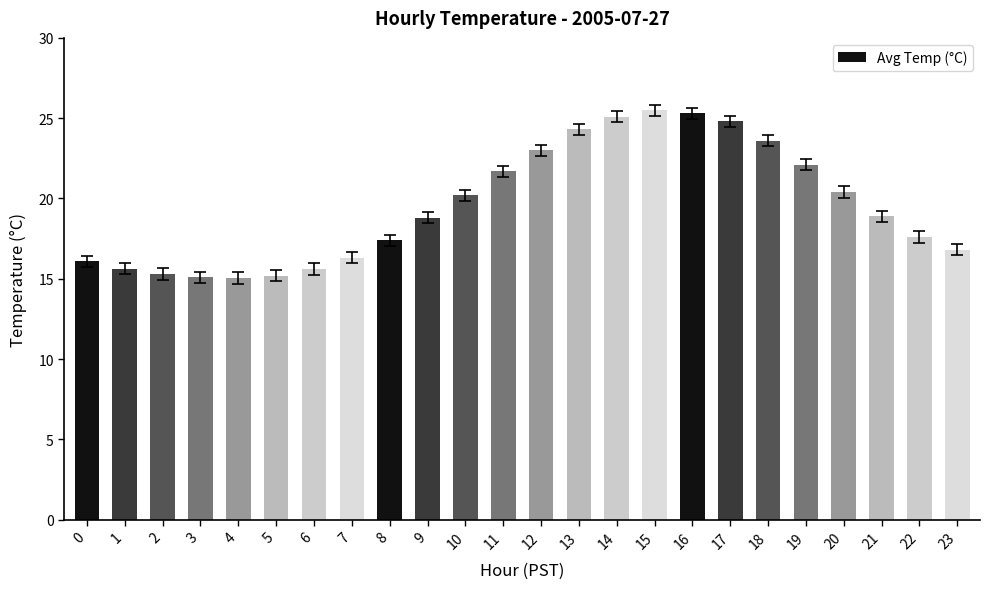

What is the smallest value displayed?

15.1